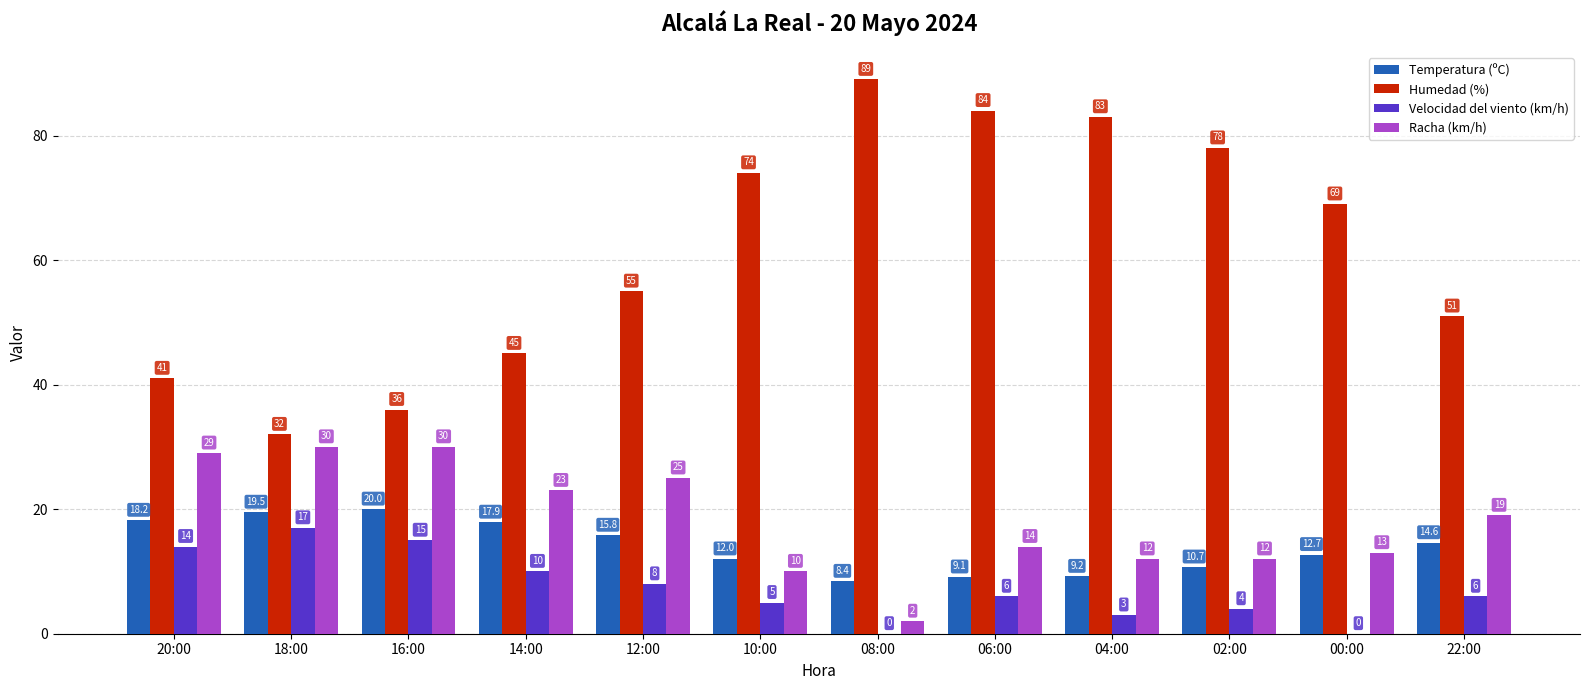

At which category is the sum across all series the highest?

06:00